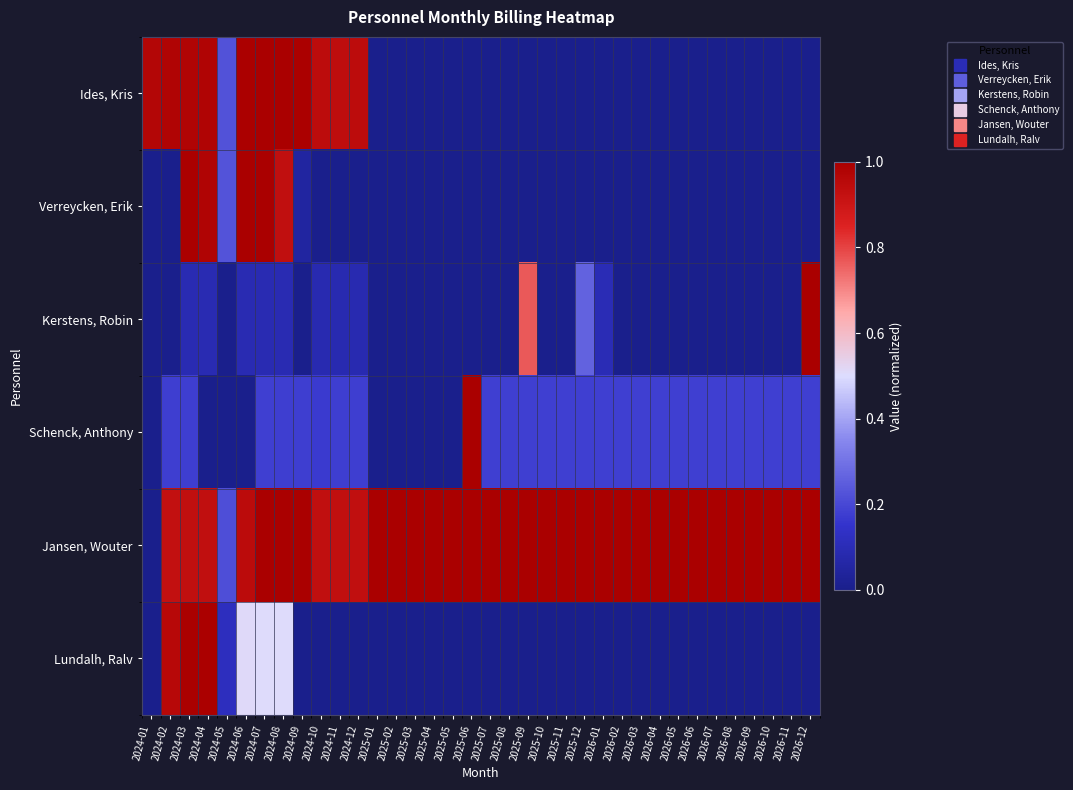

Reading right to left, extract all data points from this chart.

Ides, Kris: 2026-12=0.0	2026-11=0.0	2026-10=0.0	2026-09=0.0	2026-08=0.0	2026-07=0.0	2026-06=0.0	2026-05=0.0	2026-04=0.0	2026-03=0.0	2026-02=0.0	2026-01=0.0	2025-12=0.0	2025-11=0.0	2025-10=0.0	2025-09=0.0	2025-08=0.0	2025-07=0.0	2025-06=0.0	2025-05=0.0	2025-04=0.0	2025-03=0.0	2025-02=0.0	2025-01=0.0	2024-12=0.9	2024-11=0.9	2024-10=0.9	2024-09=1.0	2024-08=1.0	2024-07=1.0	2024-06=1.0	2024-05=0.2	2024-04=1.0	2024-03=1.0	2024-02=1.0	2024-01=1.0
Verreycken, Erik: 2026-12=0.0	2026-11=0.0	2026-10=0.0	2026-09=0.0	2026-08=0.0	2026-07=0.0	2026-06=0.0	2026-05=0.0	2026-04=0.0	2026-03=0.0	2026-02=0.0	2026-01=0.0	2025-12=0.0	2025-11=0.0	2025-10=0.0	2025-09=0.0	2025-08=0.0	2025-07=0.0	2025-06=0.0	2025-05=0.0	2025-04=0.0	2025-03=0.0	2025-02=0.0	2025-01=0.0	2024-12=0.0	2024-11=0.0	2024-10=0.0	2024-09=0.1	2024-08=0.9	2024-07=1.0	2024-06=1.0	2024-05=0.2	2024-04=1.0	2024-03=1.0	2024-02=0.0	2024-01=0.0
Kerstens, Robin: 2026-12=1.0	2026-11=0.0	2026-10=0.0	2026-09=0.0	2026-08=0.0	2026-07=0.0	2026-06=0.0	2026-05=0.0	2026-04=0.0	2026-03=0.0	2026-02=0.0	2026-01=0.1	2025-12=0.3	2025-11=0.0	2025-10=0.0	2025-09=0.8	2025-08=0.0	2025-07=0.0	2025-06=0.0	2025-05=0.0	2025-04=0.0	2025-03=0.0	2025-02=0.0	2025-01=0.0	2024-12=0.1	2024-11=0.1	2024-10=0.1	2024-09=0.0	2024-08=0.1	2024-07=0.1	2024-06=0.1	2024-05=0.0	2024-04=0.1	2024-03=0.1	2024-02=0.0	2024-01=0.0
Schenck, Anthony: 2026-12=0.2	2026-11=0.2	2026-10=0.2	2026-09=0.2	2026-08=0.2	2026-07=0.2	2026-06=0.2	2026-05=0.2	2026-04=0.2	2026-03=0.2	2026-02=0.2	2026-01=0.2	2025-12=0.2	2025-11=0.2	2025-10=0.2	2025-09=0.2	2025-08=0.2	2025-07=0.2	2025-06=1.0	2025-05=0.0	2025-04=0.0	2025-03=0.0	2025-02=0.0	2025-01=0.0	2024-12=0.2	2024-11=0.2	2024-10=0.2	2024-09=0.2	2024-08=0.2	2024-07=0.2	2024-06=0.0	2024-05=0.0	2024-04=0.0	2024-03=0.2	2024-02=0.2	2024-01=0.0
Jansen, Wouter: 2026-12=1.0	2026-11=1.0	2026-10=1.0	2026-09=1.0	2026-08=1.0	2026-07=1.0	2026-06=1.0	2026-05=1.0	2026-04=1.0	2026-03=1.0	2026-02=1.0	2026-01=1.0	2025-12=1.0	2025-11=1.0	2025-10=1.0	2025-09=1.0	2025-08=1.0	2025-07=1.0	2025-06=1.0	2025-05=1.0	2025-04=1.0	2025-03=1.0	2025-02=1.0	2025-01=1.0	2024-12=0.9	2024-11=0.9	2024-10=0.9	2024-09=1.0	2024-08=1.0	2024-07=1.0	2024-06=0.9	2024-05=0.2	2024-04=0.9	2024-03=0.9	2024-02=0.9	2024-01=0.0
Lundalh, Ralv: 2026-12=0.0	2026-11=0.0	2026-10=0.0	2026-09=0.0	2026-08=0.0	2026-07=0.0	2026-06=0.0	2026-05=0.0	2026-04=0.0	2026-03=0.0	2026-02=0.0	2026-01=0.0	2025-12=0.0	2025-11=0.0	2025-10=0.0	2025-09=0.0	2025-08=0.0	2025-07=0.0	2025-06=0.0	2025-05=0.0	2025-04=0.0	2025-03=0.0	2025-02=0.0	2025-01=0.0	2024-12=0.0	2024-11=0.0	2024-10=0.0	2024-09=0.0	2024-08=0.5	2024-07=0.5	2024-06=0.5	2024-05=0.1	2024-04=1.0	2024-03=1.0	2024-02=1.0	2024-01=0.0